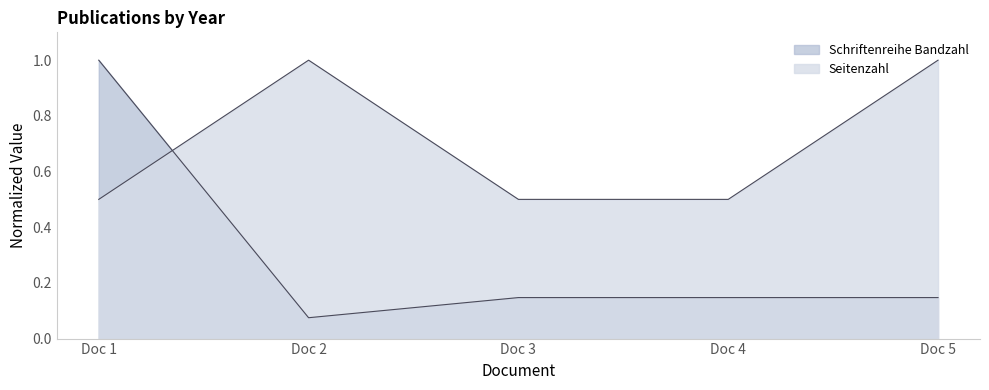

Rank the series at 2014 from lowest to highest value.

Seitenzahl, Schriftenreihe Bandzahl